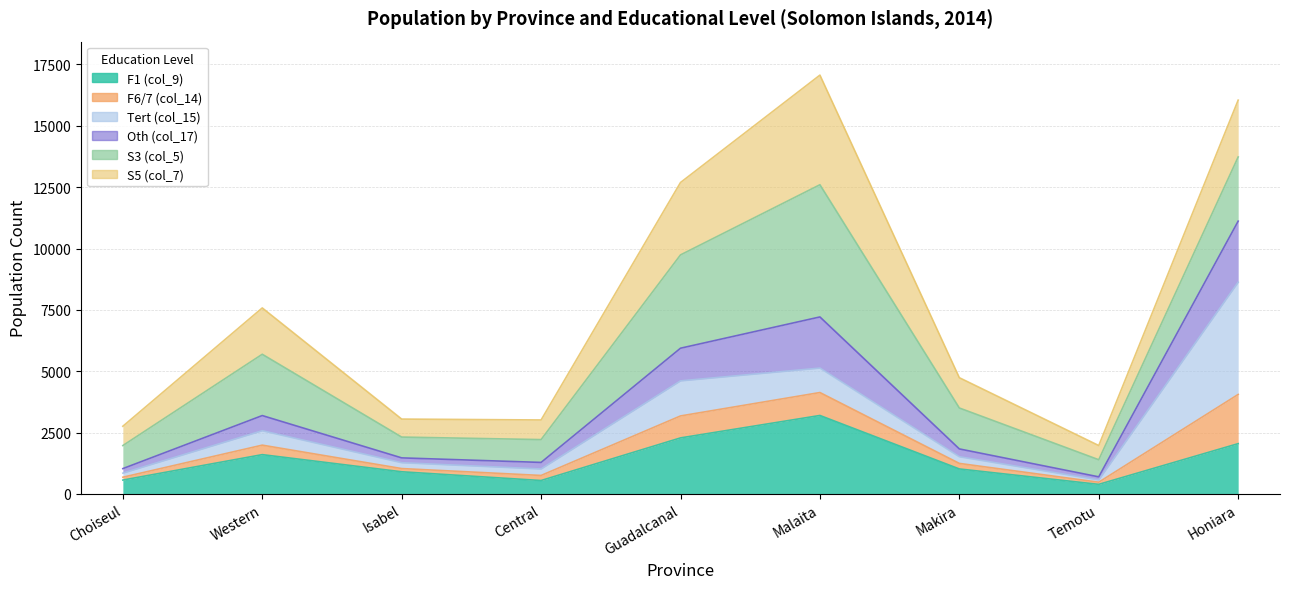

What is the label of the 4th point from the left?

Central